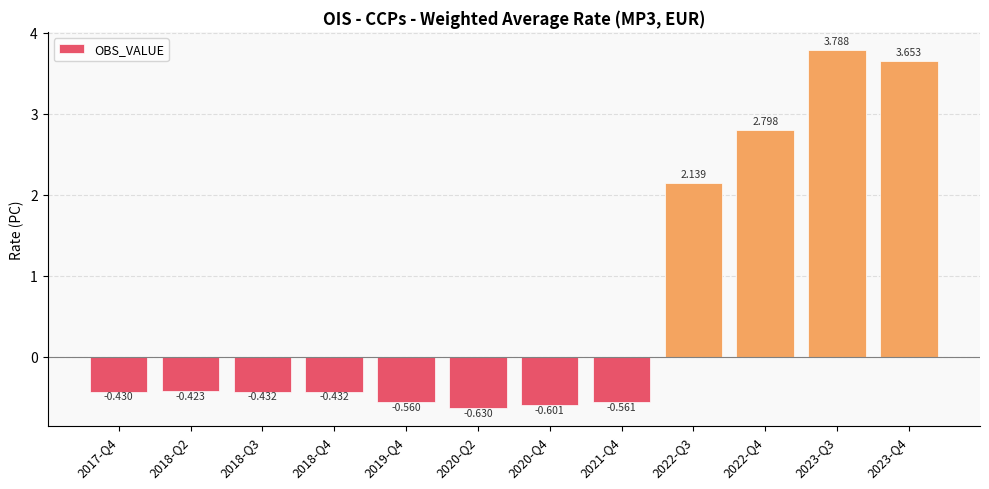

Reading right to left, what are all the values shown in this chart?

2023-Q4=3.7	2023-Q3=3.8	2022-Q4=2.8	2022-Q3=2.1	2021-Q4=-0.6	2020-Q4=-0.6	2020-Q2=-0.6	2019-Q4=-0.6	2018-Q4=-0.4	2018-Q3=-0.4	2018-Q2=-0.4	2017-Q4=-0.4